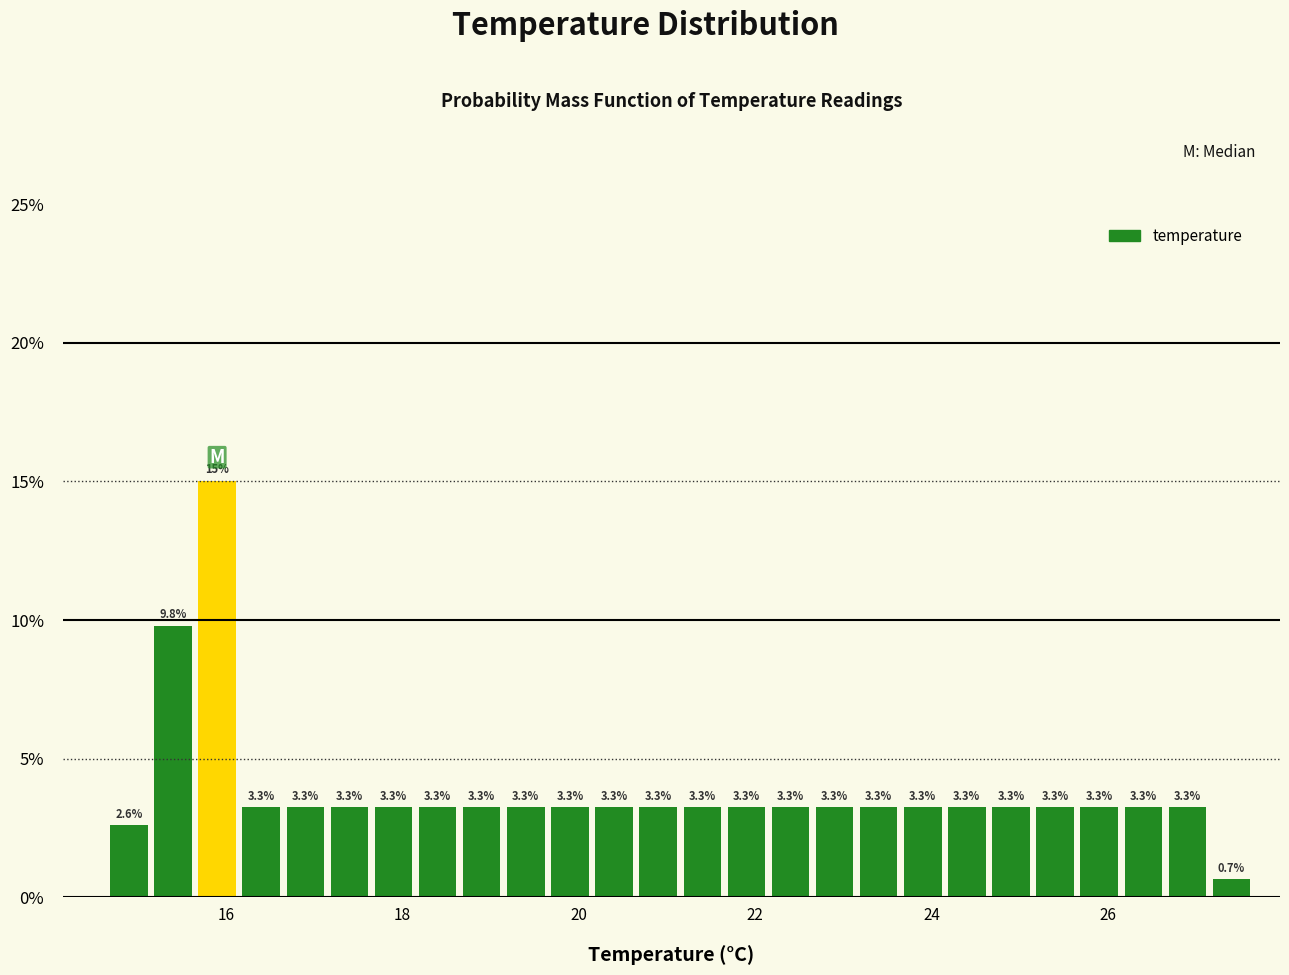

Around what value on the x-axis is the tallest bar? Give the approximate position of its centre, as read against the axis.

16.0